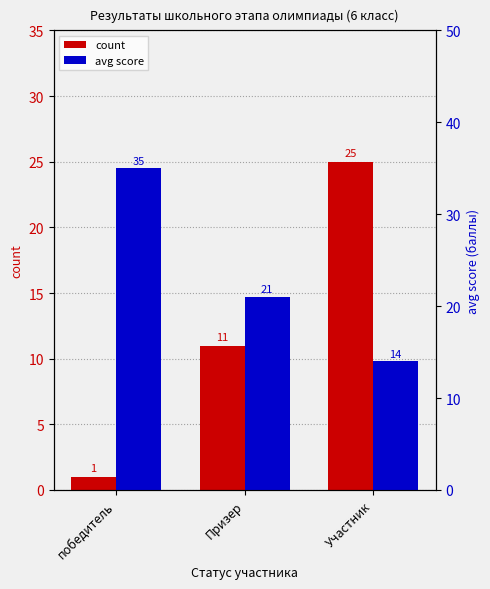

What position from the left is победитель?

1